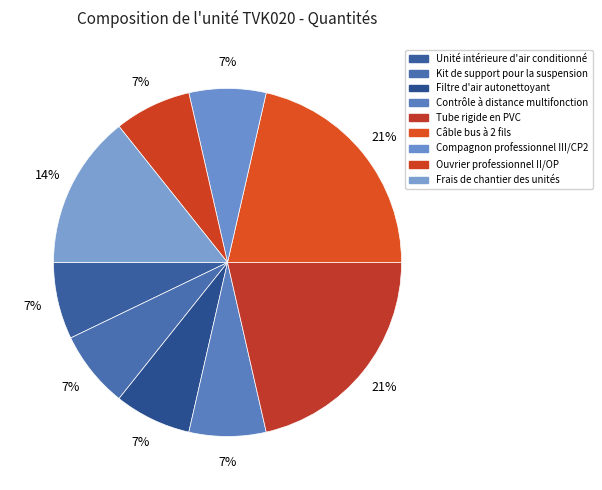

To the nearest percent, what is the average slice percentage?

11%